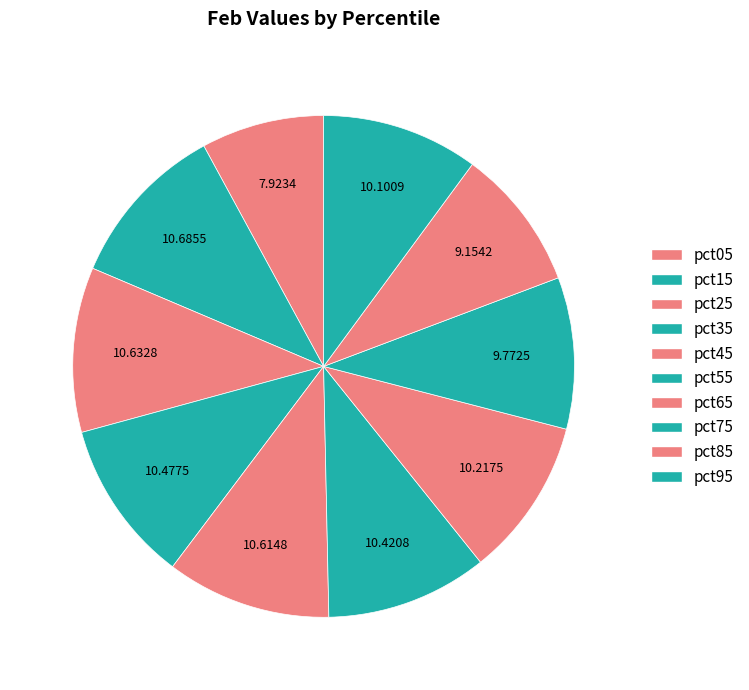

To the nearest percent, what is the difference between the pct45 and pct75 slice percentages?

1%